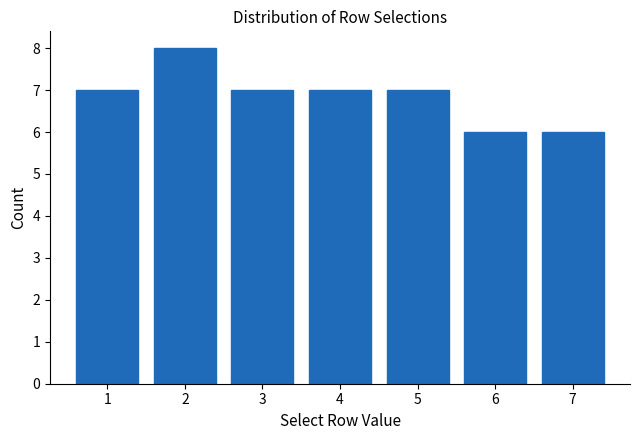

Reading left to right, list every bar in this chart as the range it spans on the x-axis followed by its height. The values are not printed on the chart, so give them approximately, as read against the axis.

0.5 to 1.5: 7
1.5 to 2.5: 8
2.5 to 3.5: 7
3.5 to 4.5: 7
4.5 to 5.5: 7
5.5 to 6.5: 6
6.5 to 7.5: 6